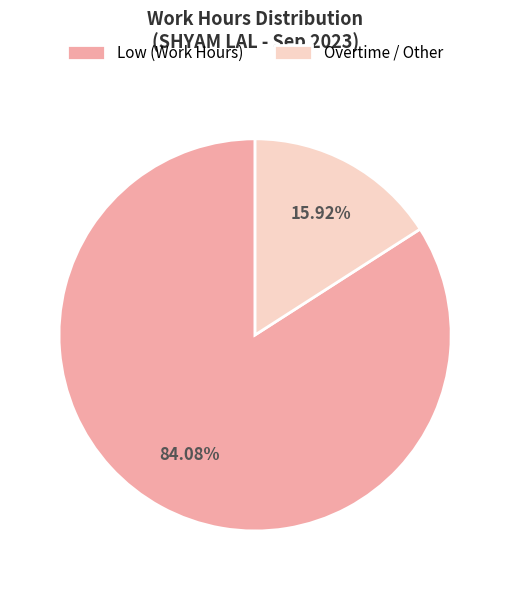

Which slice is the smallest?

Overtime / Other